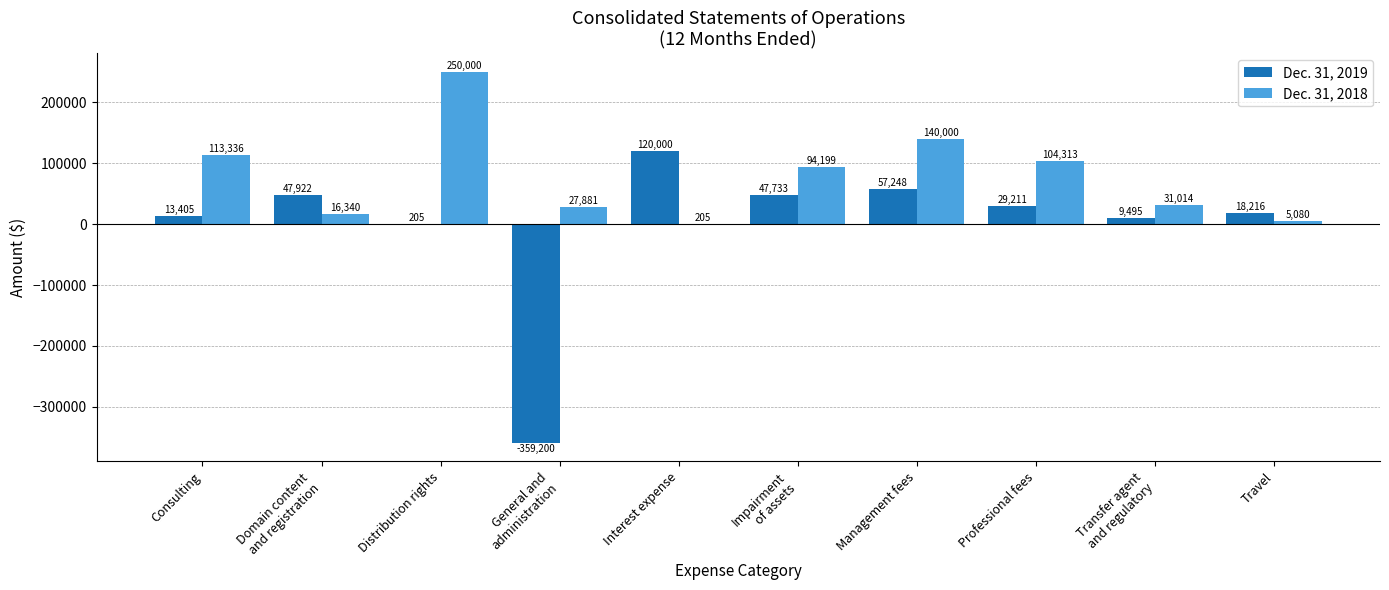

Reading left to right, what are all the values shown in this chart?

Dec. 31, 2019: Consulting=13405	Domain content
and registration=47922	Distribution rights=205	General and
administration=-359200	Interest expense=120000	Impairment
of assets=47733	Management fees=57248	Professional fees=29211	Transfer agent
and regulatory=9495	Travel=18216
Dec. 31, 2018: Consulting=113336	Domain content
and registration=16340	Distribution rights=250000	General and
administration=27881	Interest expense=205	Impairment
of assets=94199	Management fees=140000	Professional fees=104313	Transfer agent
and regulatory=31014	Travel=5080